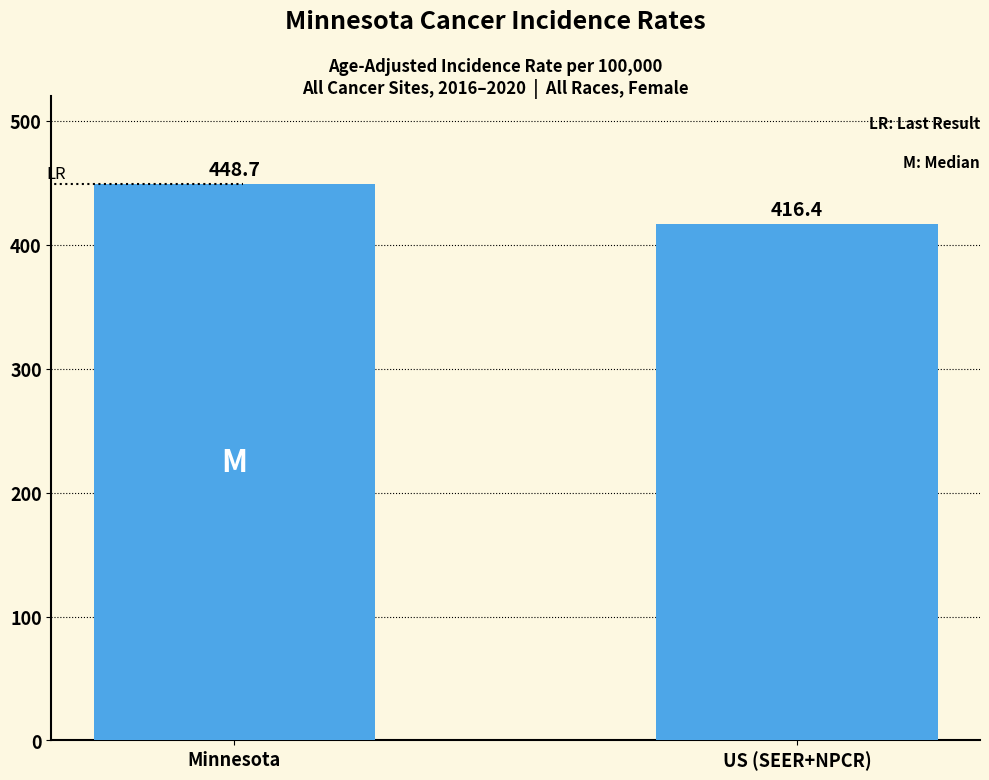

Between US (SEER+NPCR) and Minnesota, which is larger?

Minnesota